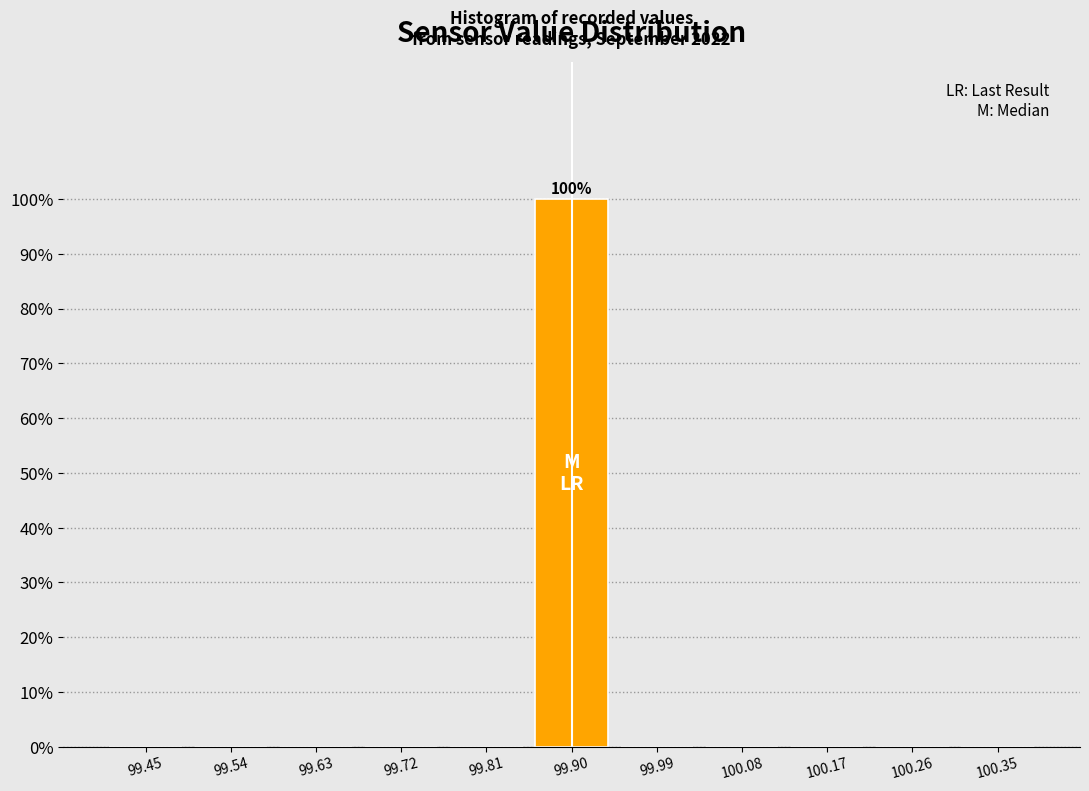

Which range on the x-axis has the tallest bar?

99.85 to 99.95